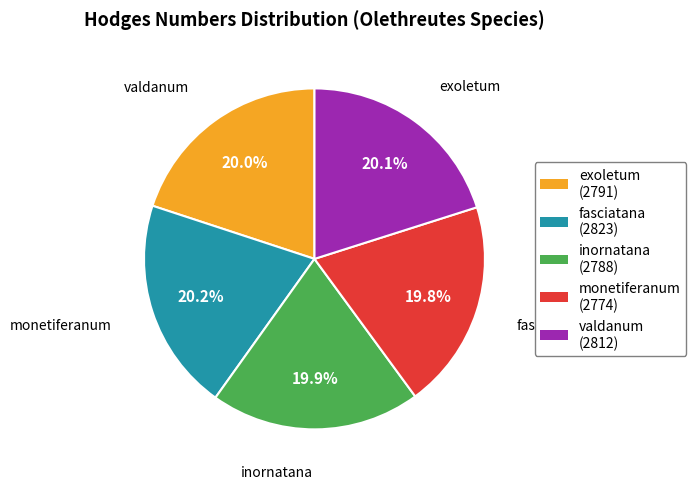

Does fasciatana account for over 50% of the chart?

No